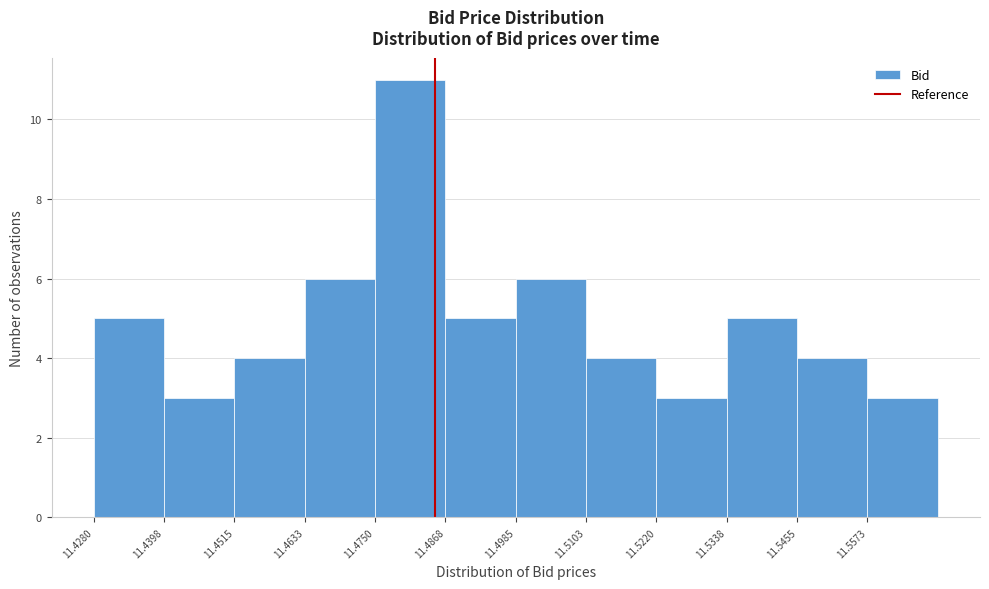

Over which range of the x-axis is the bar tallest?

11.476 to 11.486